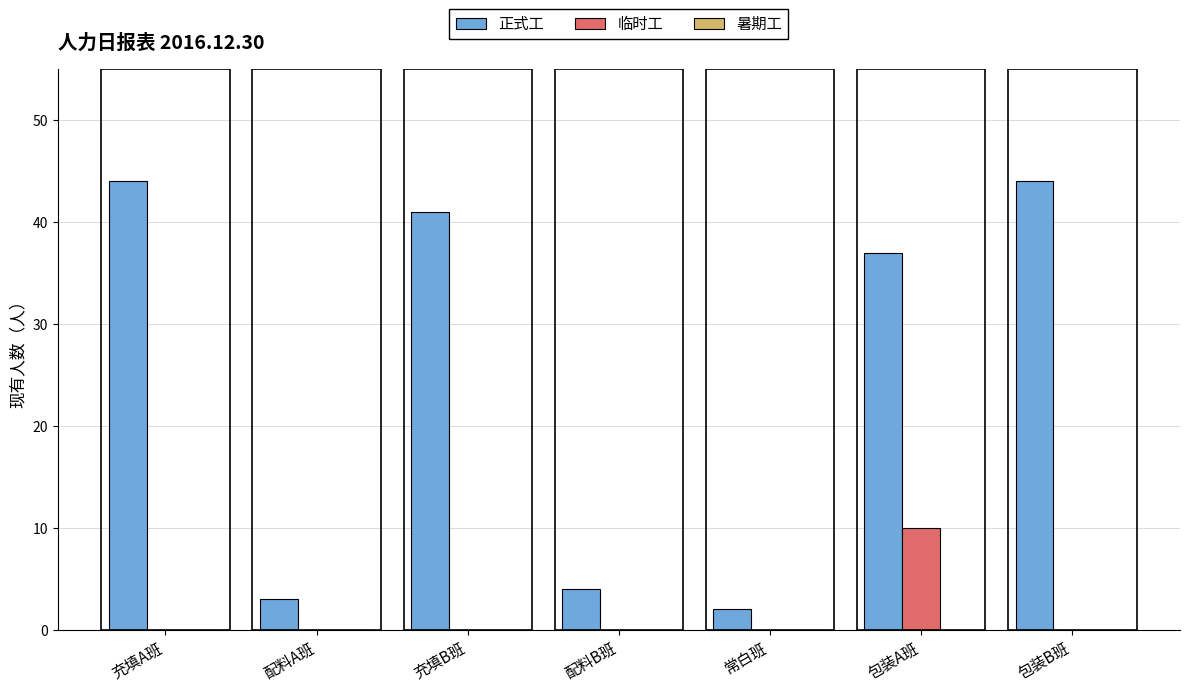

What is the maximum value shown in the chart?

44